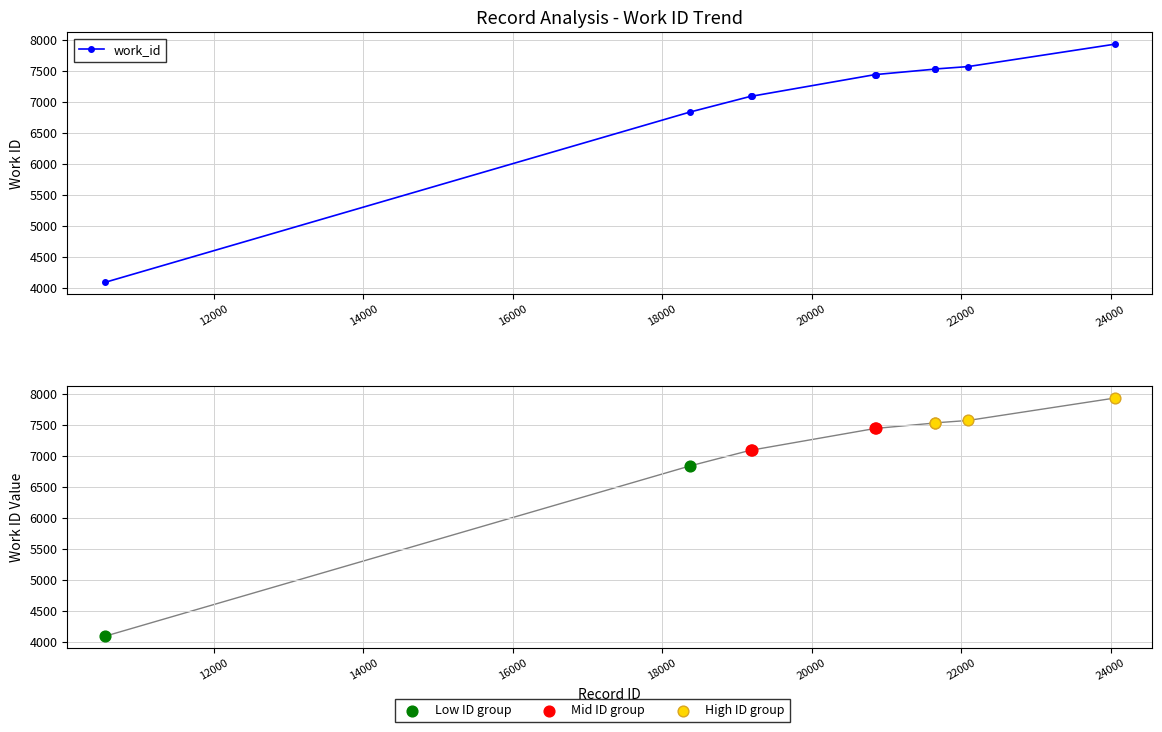

Approximately how many times larger is the value at 18372 compared to 24059?

0.9